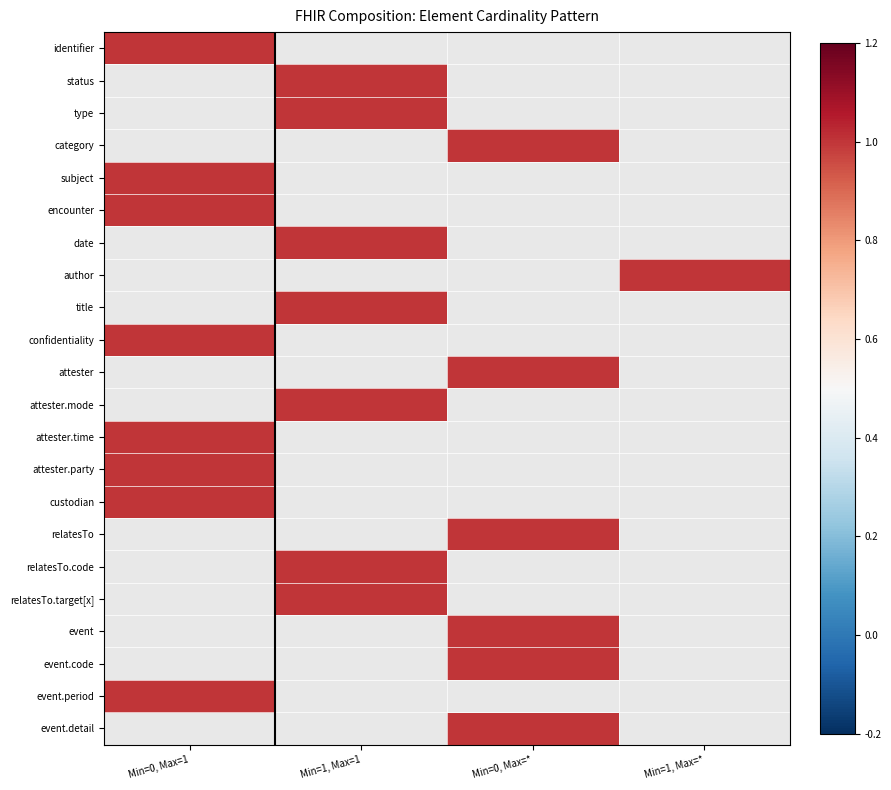

Which series changed the most between 0 and 3?

identifier